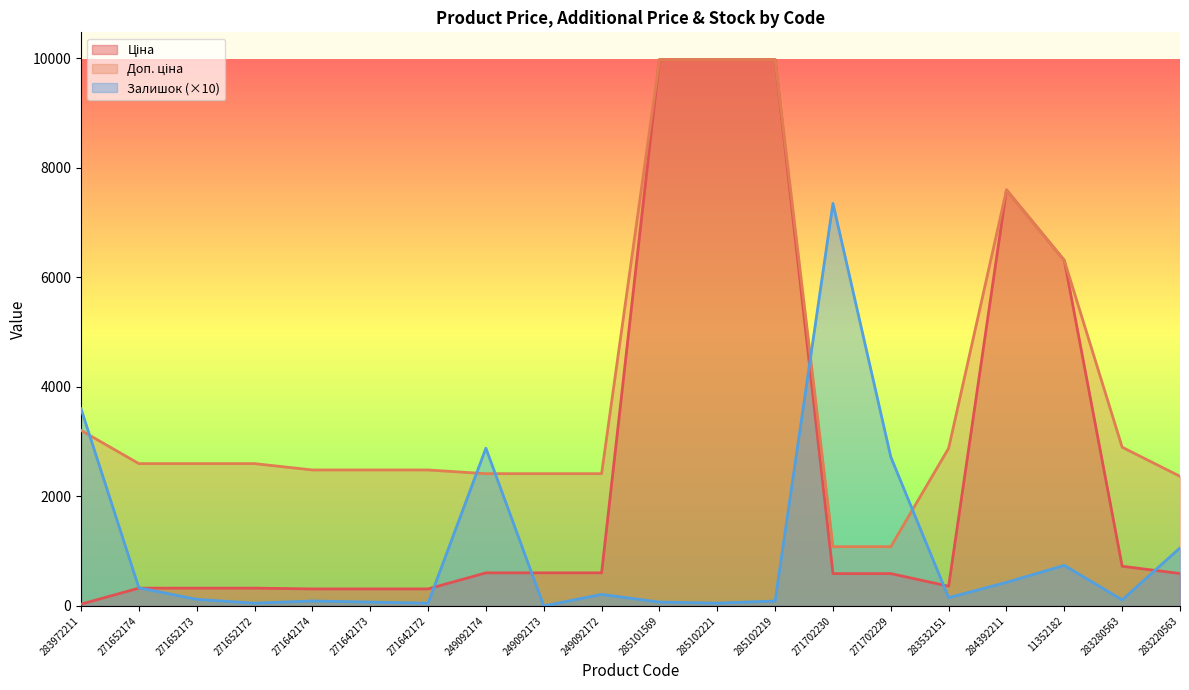

Rank the series by their maximum value, from lowest to highest.

Залишок, Ціна, Доп. ціна